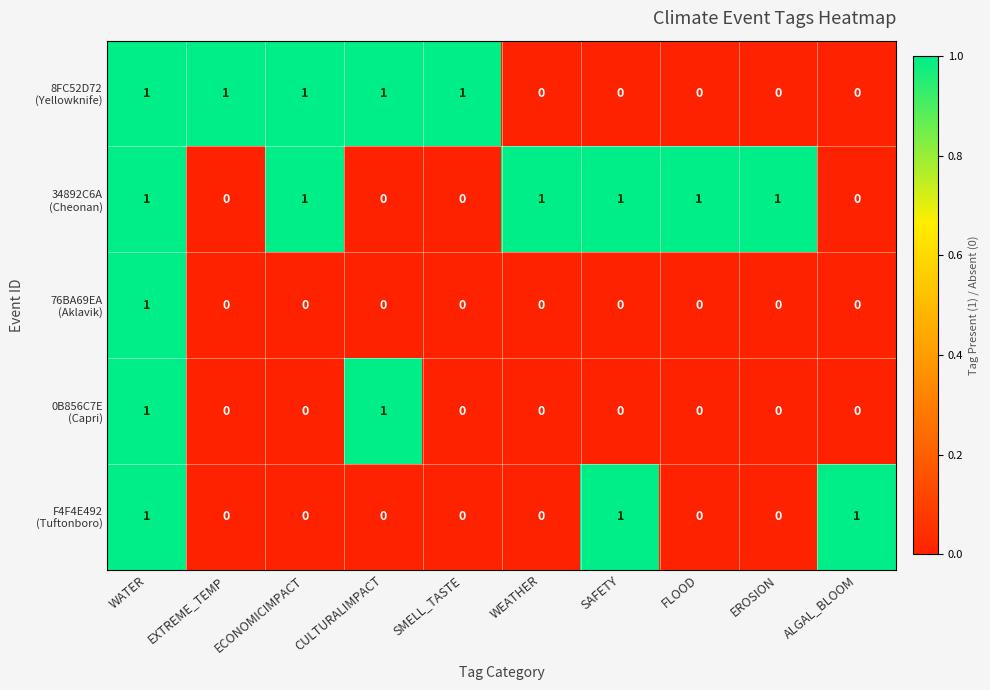

At which category is the sum across all series the highest?

WATER